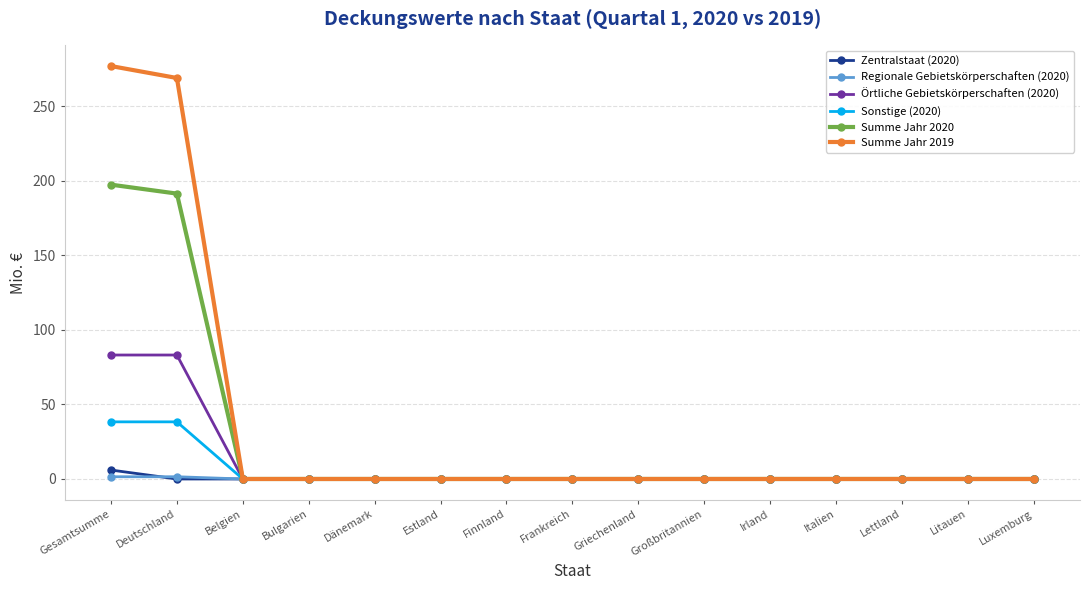

Which series changed the most between Deutschland and Griechenland?

Summe Jahr 2019